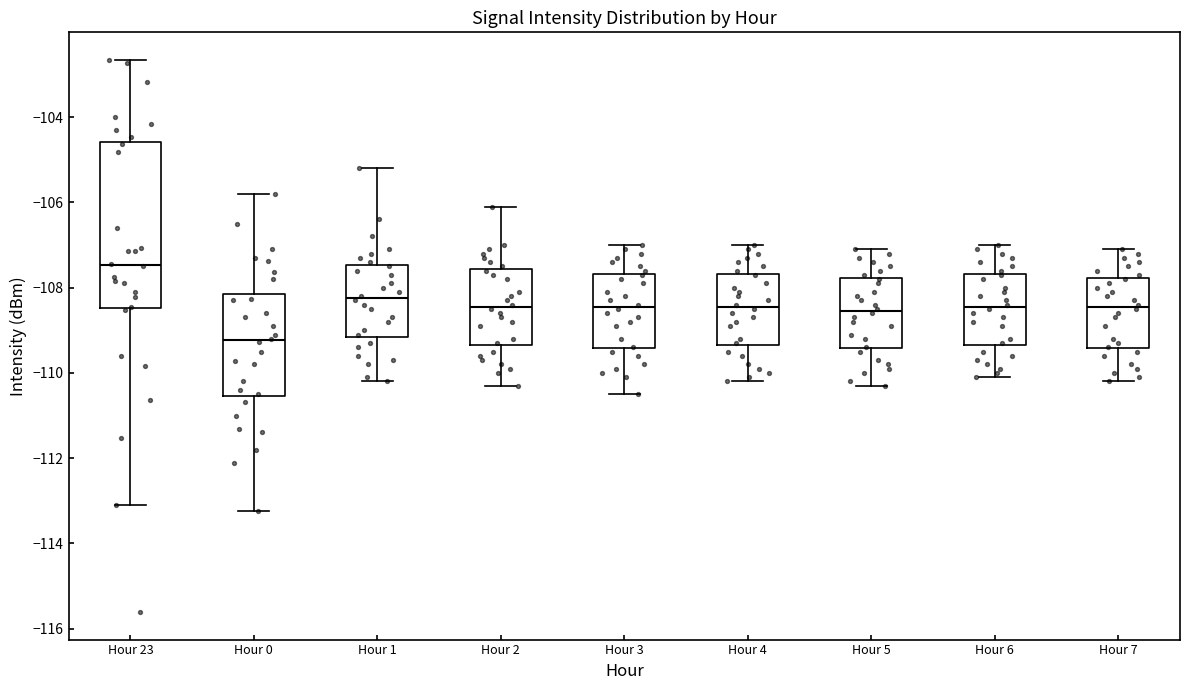

Which box is the tallest, from its lower edge to its upper edge?

Hour 23